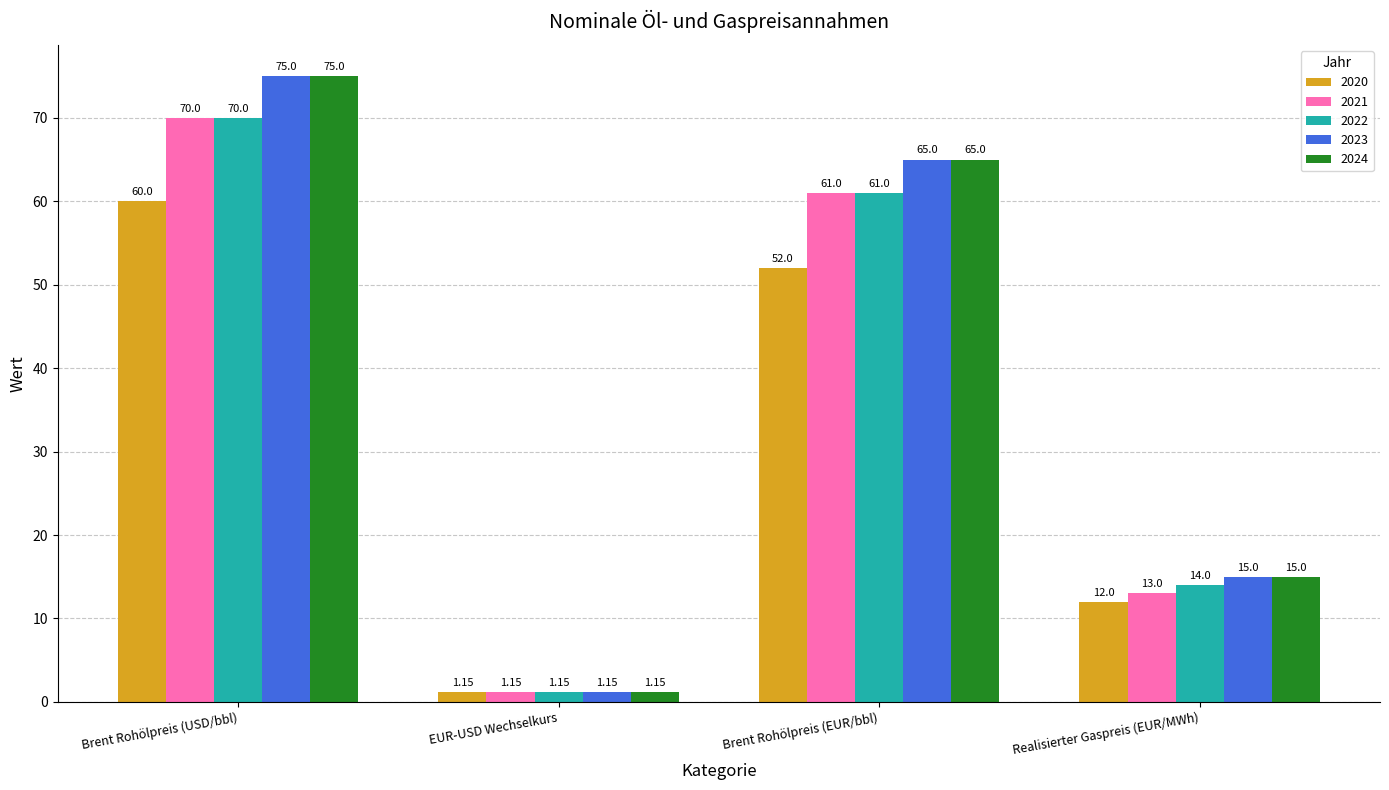

What is the total value across all series at Brent Rohölpreis (EUR/bbl)?

304.0